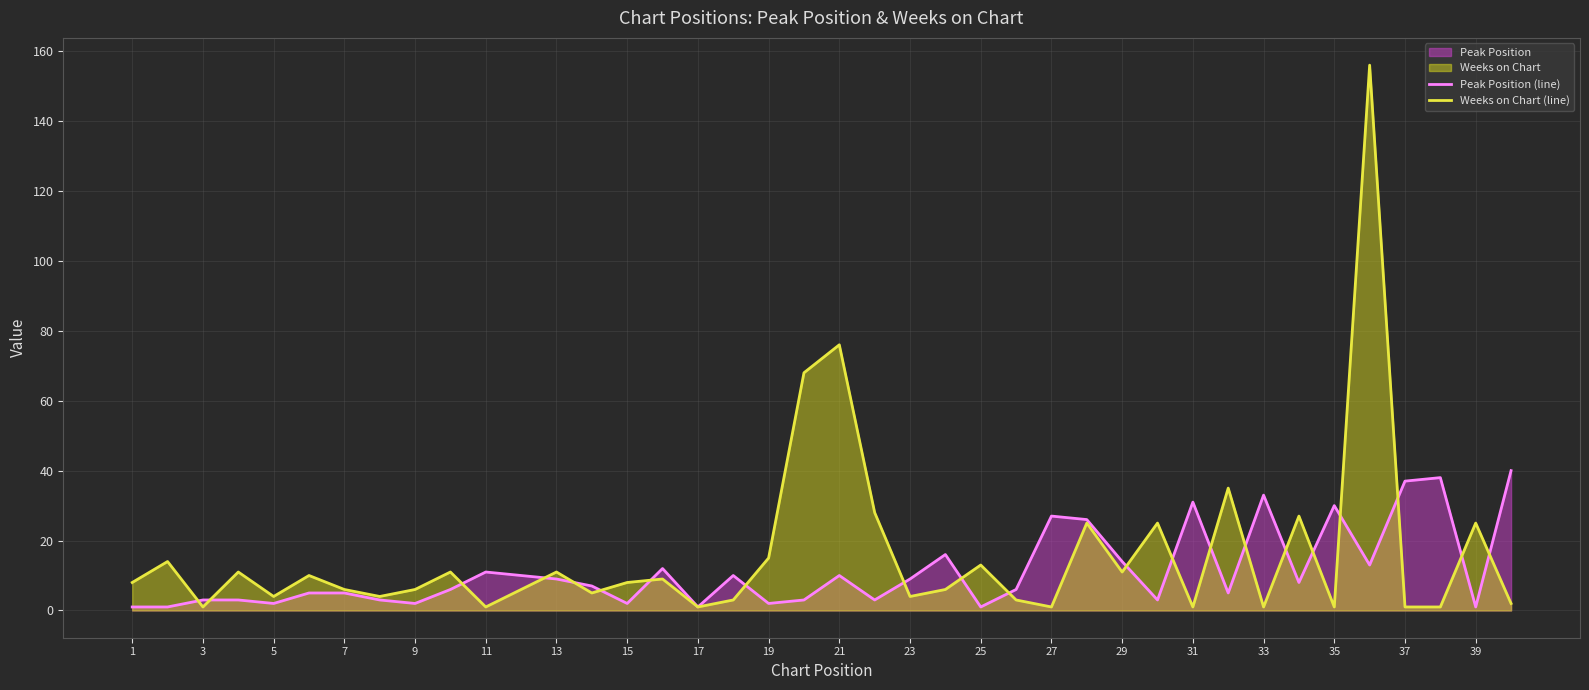

List the series in order of their peak value, highest first.

Weeks on Chart (line), Peak Position (line)